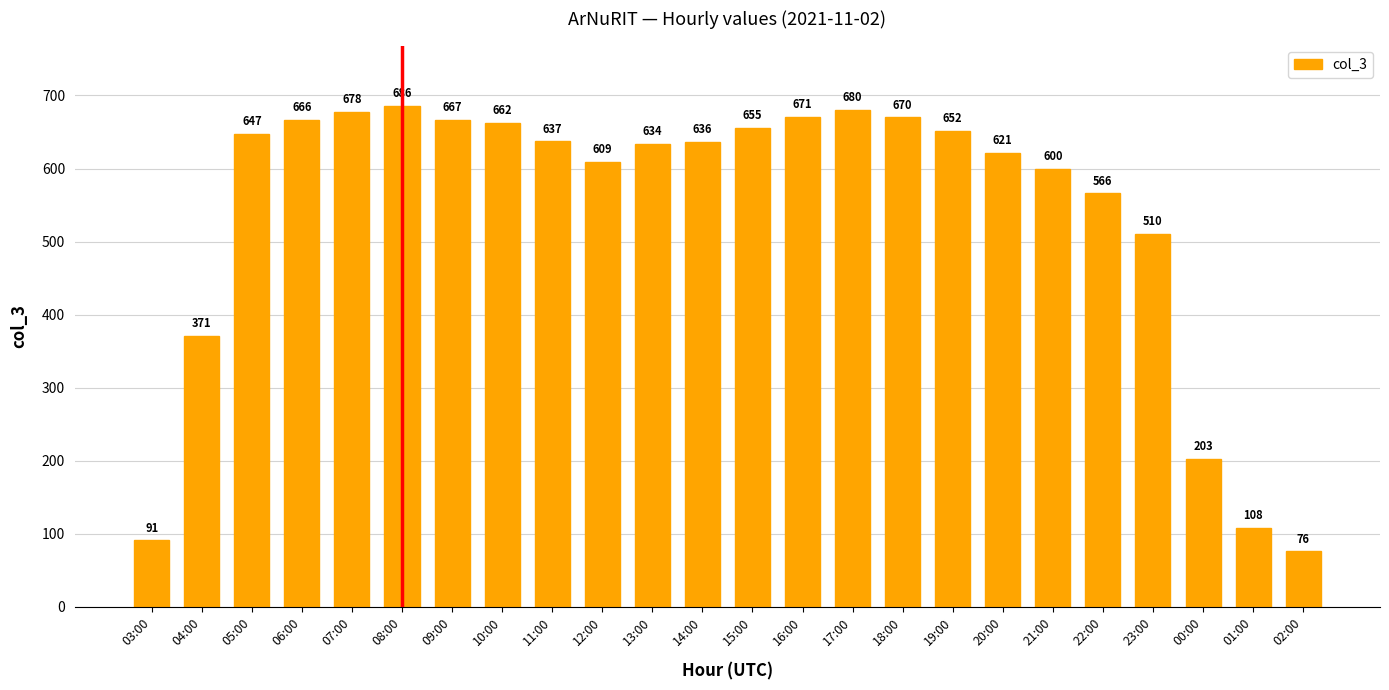

List the labels in order of value, largest first.

08:00, 17:00, 07:00, 16:00, 18:00, 09:00, 06:00, 10:00, 15:00, 19:00, 05:00, 11:00, 14:00, 13:00, 20:00, 12:00, 21:00, 22:00, 23:00, 04:00, 00:00, 01:00, 03:00, 02:00